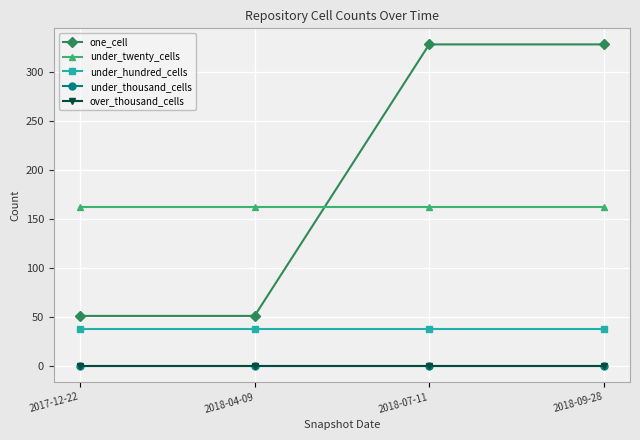

Does the chart have visible grid lines?

Yes